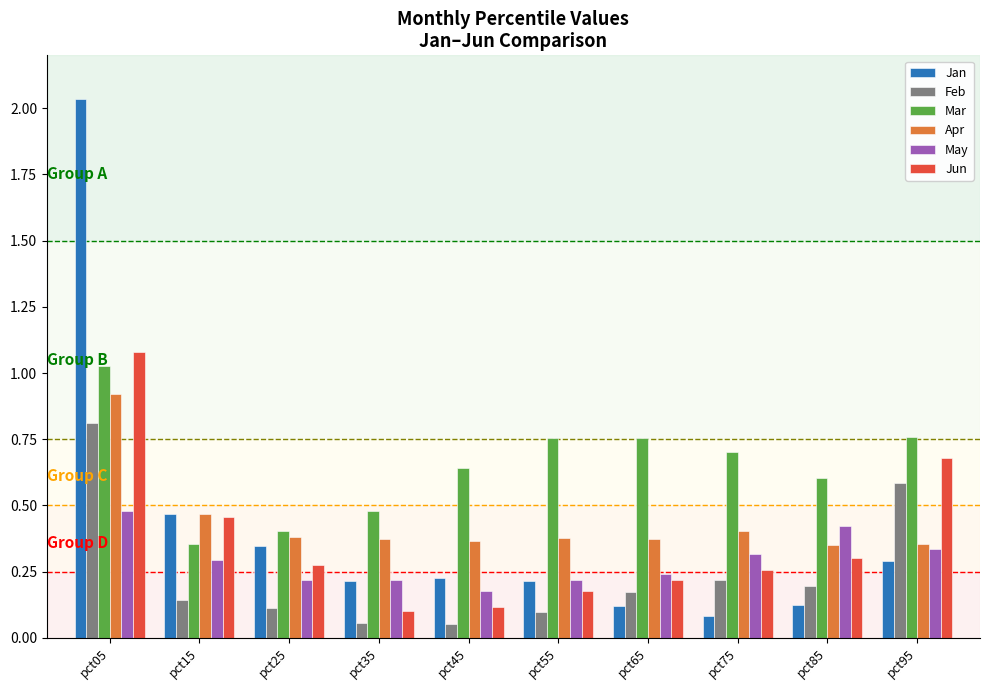

At how many categories does at least one series exceed 1?

1